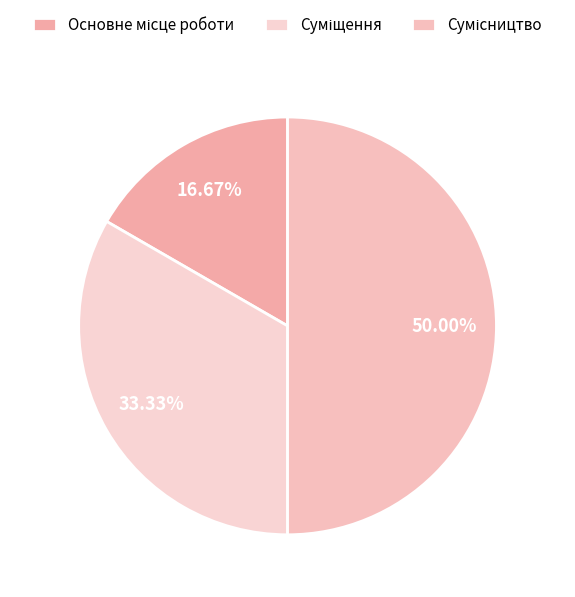

To the nearest percent, what portion does Суміщення represent?

33%